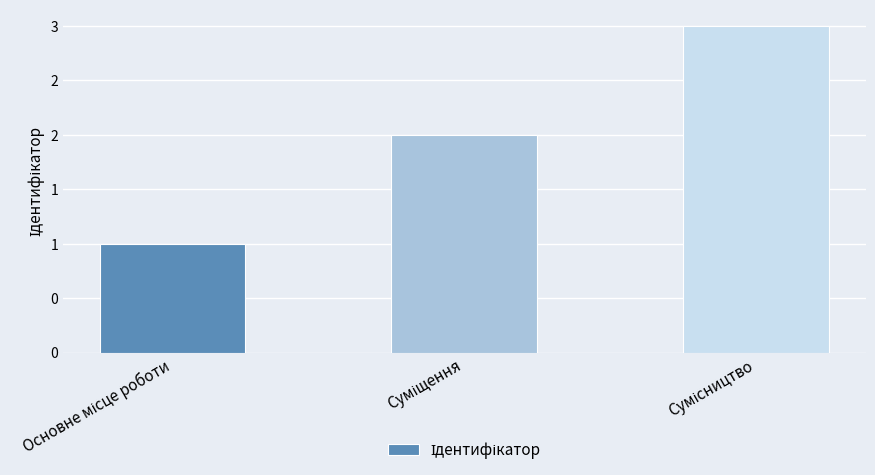

Rank the categories by value from lowest to highest.

Основне місце роботи, Суміщення, Сумісництво